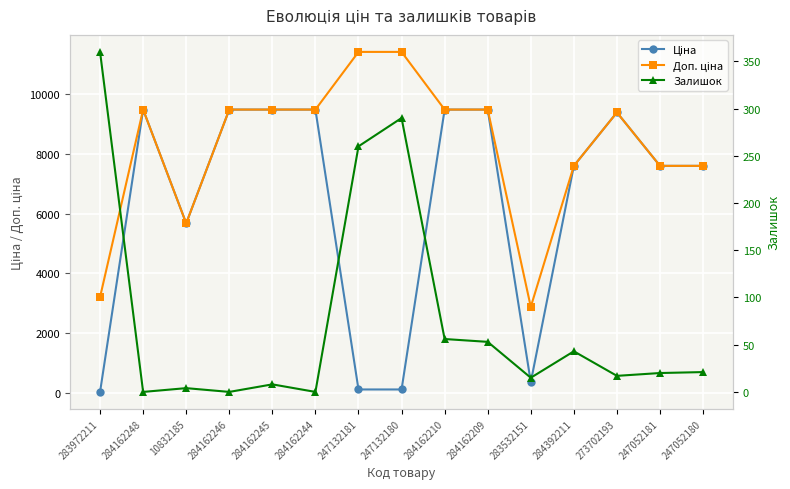

Reading right to left, what are all the values shown in this chart?

Ціна: 7596.5	7596.5	9384.0	7596.5	359.9	9480.1	9480.1	114.1	114.1	9480.1	9480.1	9480.1	5673.8	9480.1	32.0
Доп. ціна: 7596.5	7596.5	9384.0	7596.5	2878.8	9480.1	9480.1	11410.0	11410.0	9480.1	9480.1	9480.1	5673.8	9480.1	3205.0
Залишок: 21.0	20.0	17.0	43.0	15.0	53.0	56.0	290.0	260.0	0.0	8.0	0.0	4.0	0.0	360.0